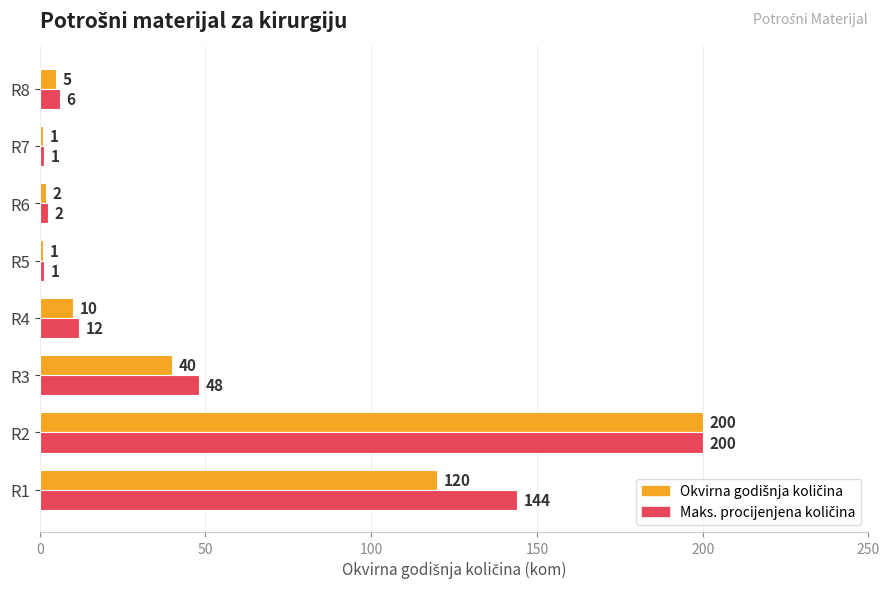

Count the number of categories in the chart.

8